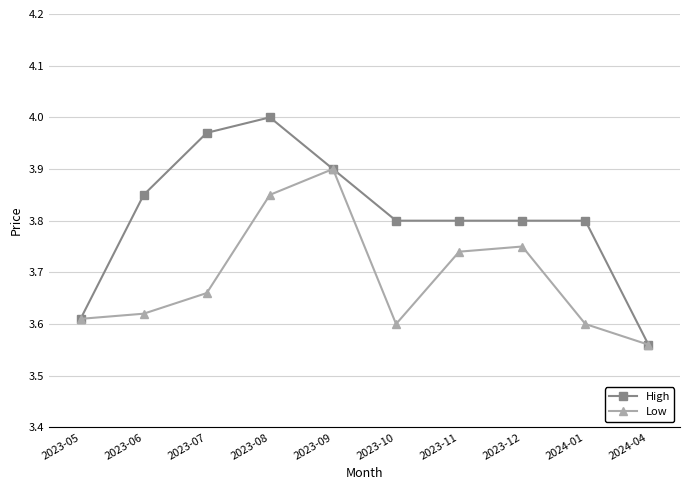

True or false: High has a value of 4.0 at 2023-08.

True